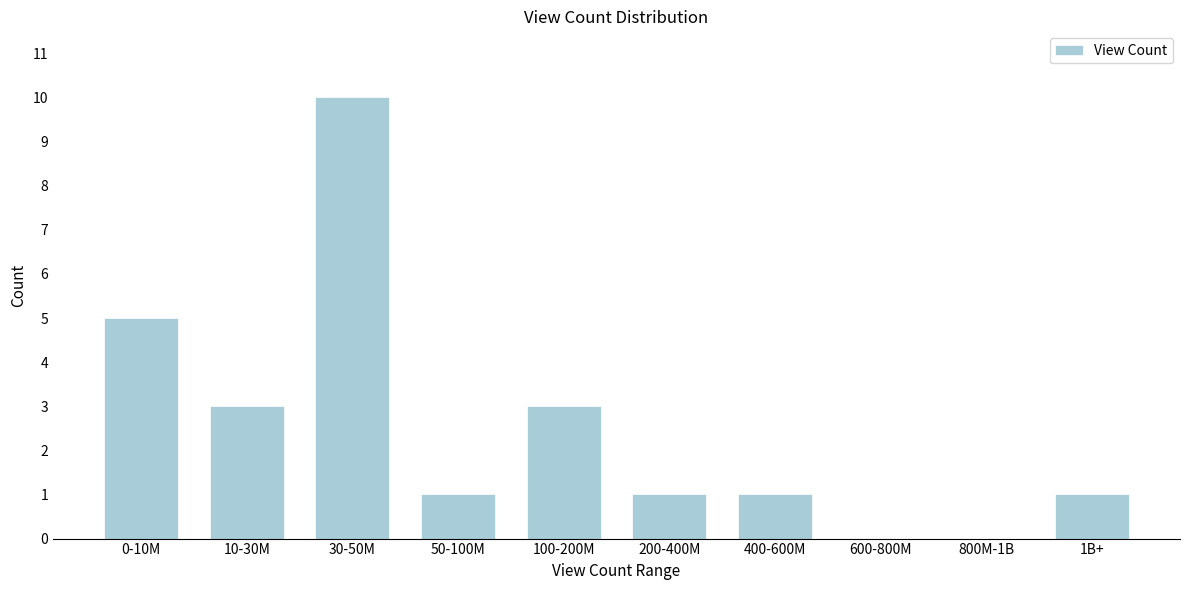

Reading left to right, what are all the values shown in this chart?

0-10M=5	10-30M=3	30-50M=10	50-100M=1	100-200M=3	200-400M=1	400-600M=1	600-800M=0	800M-1B=0	1B+=1